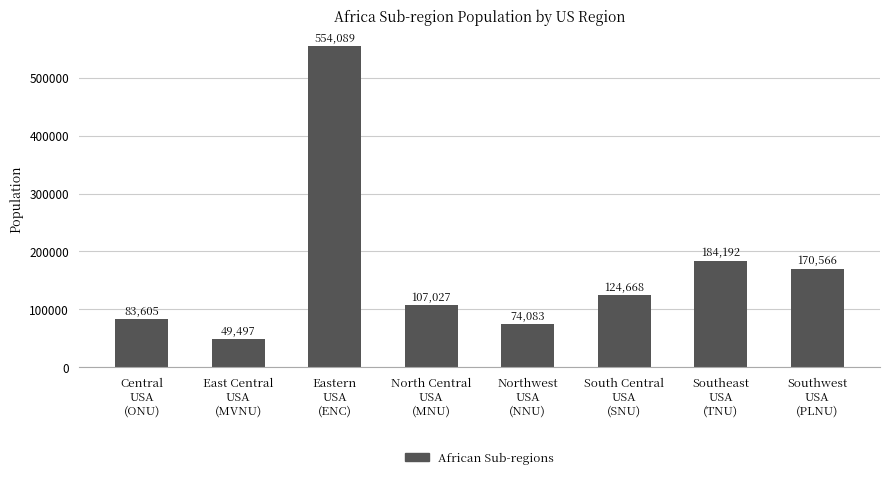

Which category has the lowest value across all series?

East Central
USA
(MVNU)